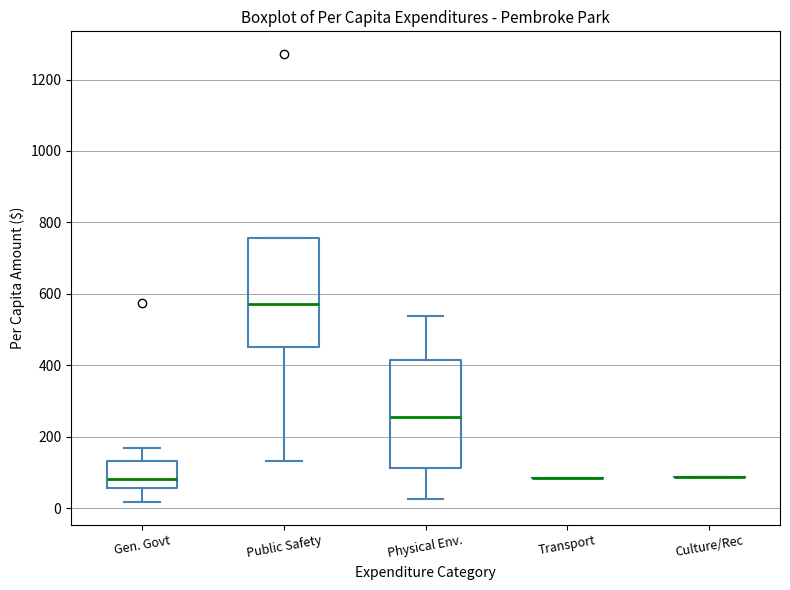

Reading left to right, read every box against the y-axis: the position of its median line, the range the box covers, and the ends of its whiskers. The values are not printed on the chart, so give them approximately, as read against the axis.

Gen. Govt: median 80, box 60 to 140, whiskers 20 to 160
Public Safety: median 580, box 460 to 760, whiskers 140 to 760
Physical Env.: median 260, box 120 to 420, whiskers 20 to 540
Transport: box collapsed to a line at 80, whiskers 80 to 80
Culture/Rec: box collapsed to a line at 80, whiskers 80 to 80